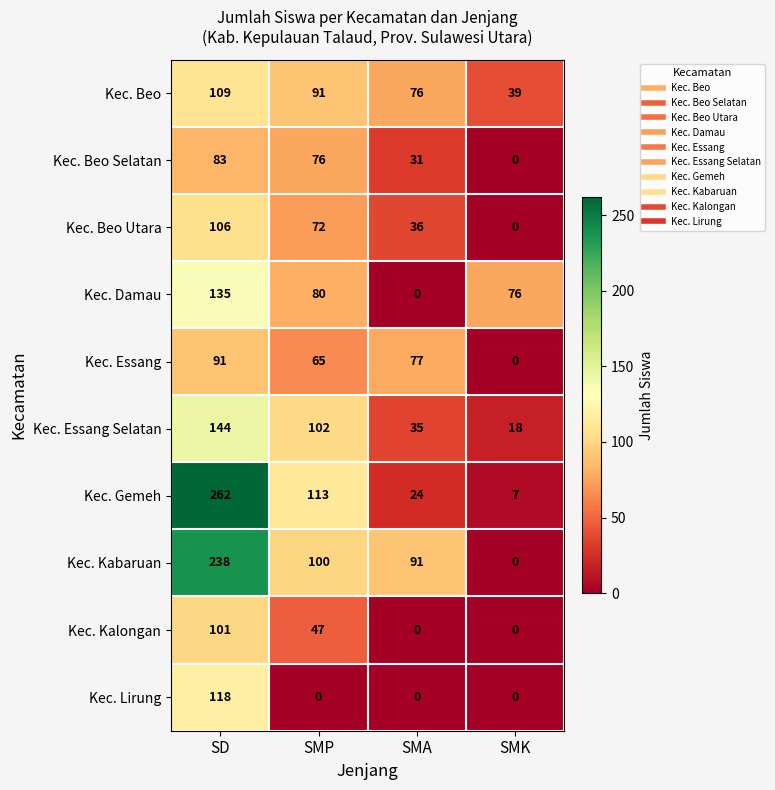

Rank the series at SMP from highest to lowest value.

Kec. Gemeh, Kec. Essang Selatan, Kec. Kabaruan, Kec. Beo, Kec. Damau, Kec. Beo Selatan, Kec. Beo Utara, Kec. Essang, Kec. Kalongan, Kec. Lirung